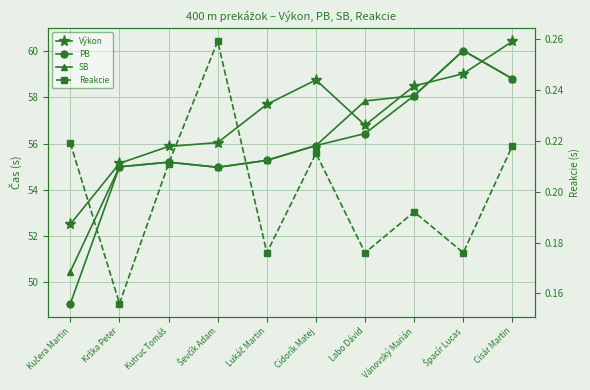

Reading left to right, transcribe all the data shown in this chart.

Výkon: Kučera Martin=52.5	Krška Peter=55.1	Kutruc Tomáš=55.9	Ševčík Adam=56.0	Lukáč Martin=57.7	Cidorík Matej=58.8	Labo Dávid=56.8	Vánovský Marián=58.5	Špacír Lucas=59.0	Cisár Martin=60.4
PB: Kučera Martin=49.1	Krška Peter=55.0	Kutruc Tomáš=55.2	Ševčík Adam=55.0	Lukáč Martin=55.3	Cidorík Matej=55.9	Labo Dávid=56.4	Vánovský Marián=58.1	Špacír Lucas=60.0	Cisár Martin=58.8
SB: Kučera Martin=50.5	Krška Peter=55.0	Kutruc Tomáš=55.2	Ševčík Adam=55.0	Lukáč Martin=55.3	Cidorík Matej=55.9	Labo Dávid=57.9	Vánovský Marián=58.1	Špacír Lucas=60.0	Cisár Martin=58.8
Reakcie: Kučera Martin=0.2	Krška Peter=0.2	Kutruc Tomáš=0.2	Ševčík Adam=0.3	Lukáč Martin=0.2	Cidorík Matej=0.2	Labo Dávid=0.2	Vánovský Marián=0.2	Špacír Lucas=0.2	Cisár Martin=0.2